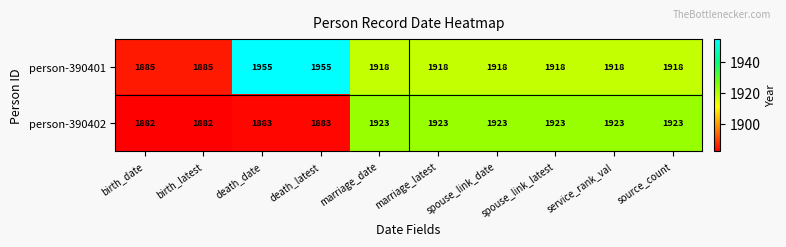

Where does the person-390401 series first go above 1918?

death_date